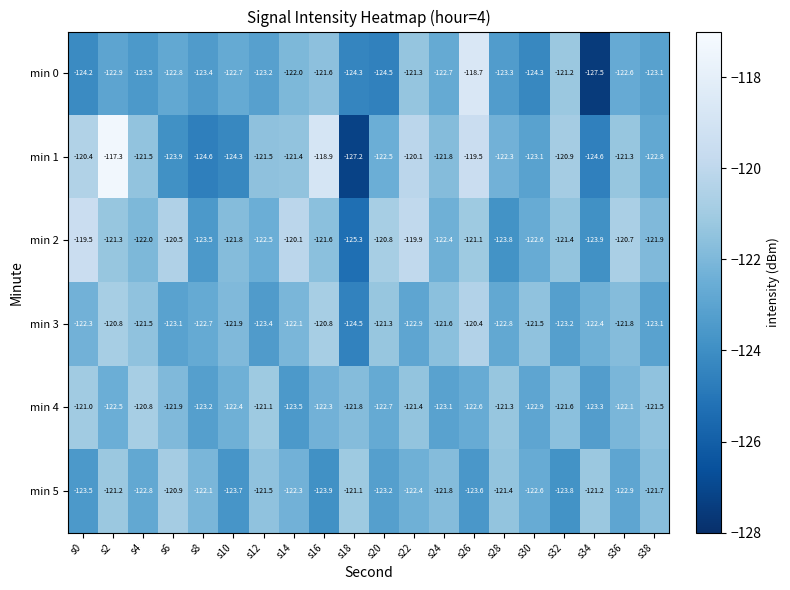

What is the difference between the highest and lowest values at s6?

3.4